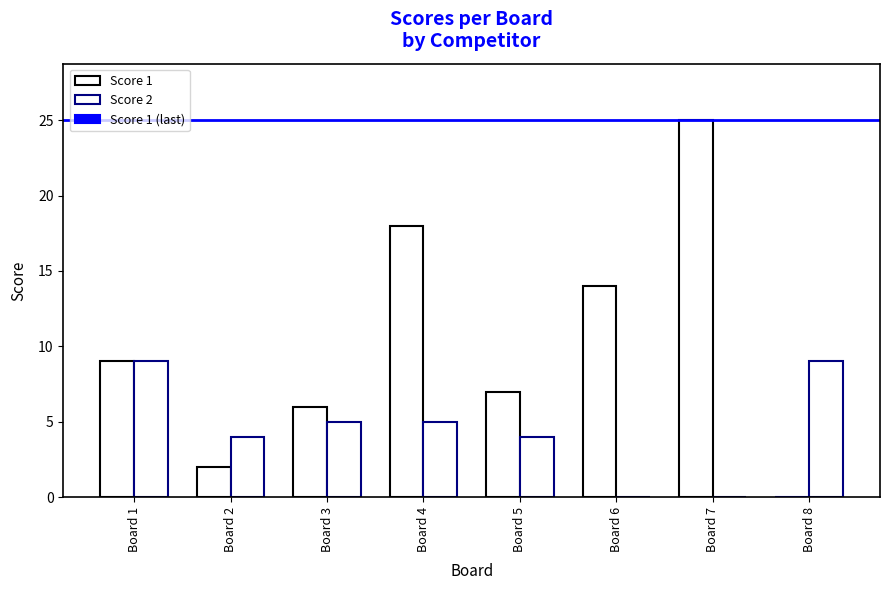

Which has a higher value, Board 5 or Board 1?

Board 1